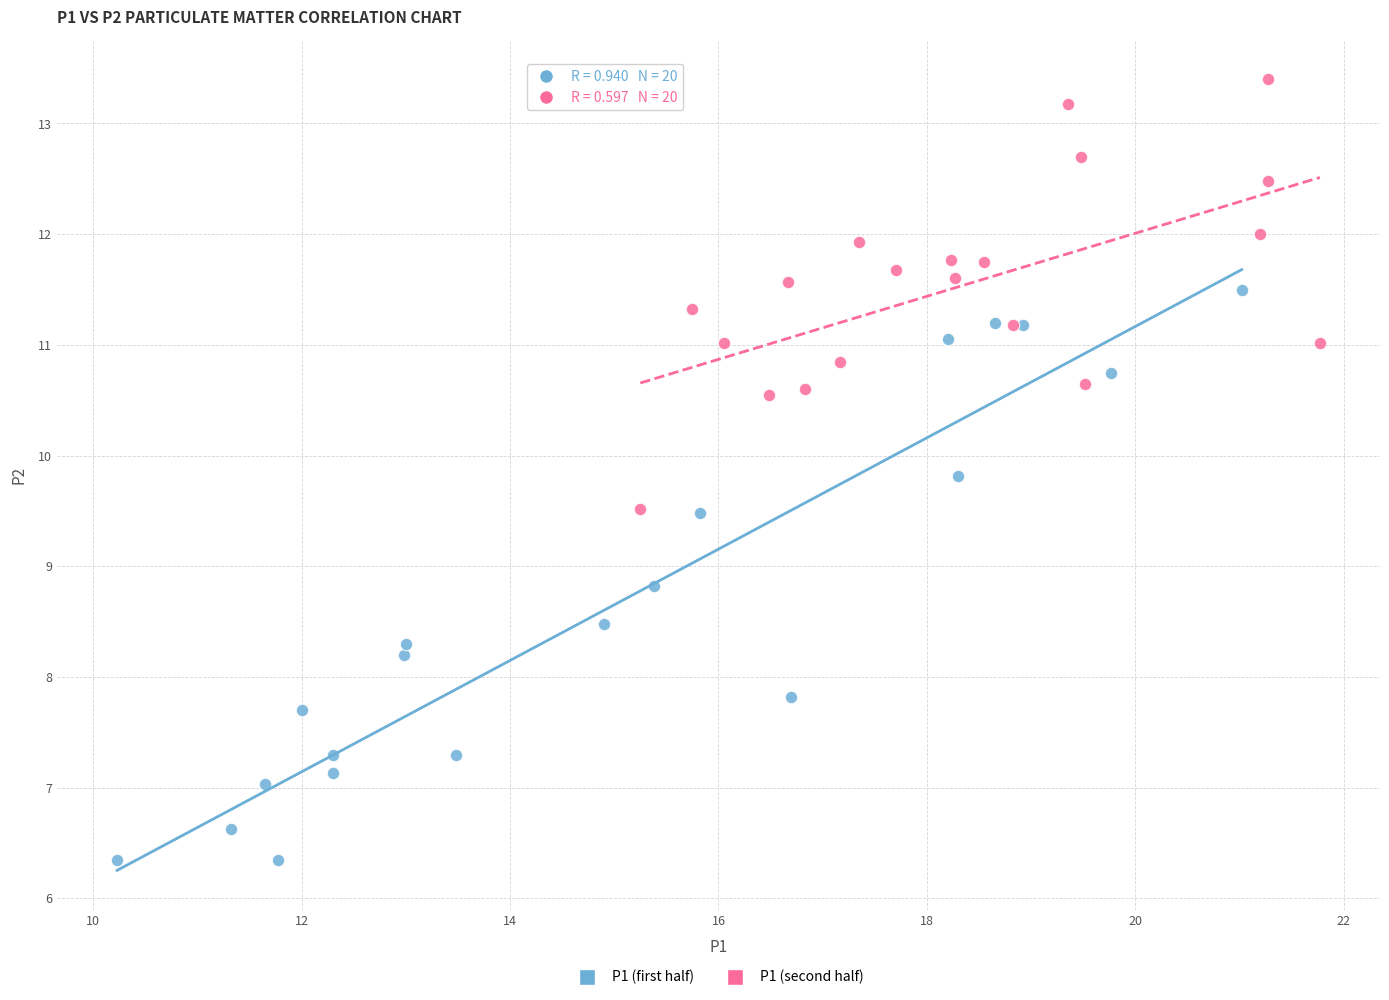

Which series contains the highest Y value?

P1 (second half)